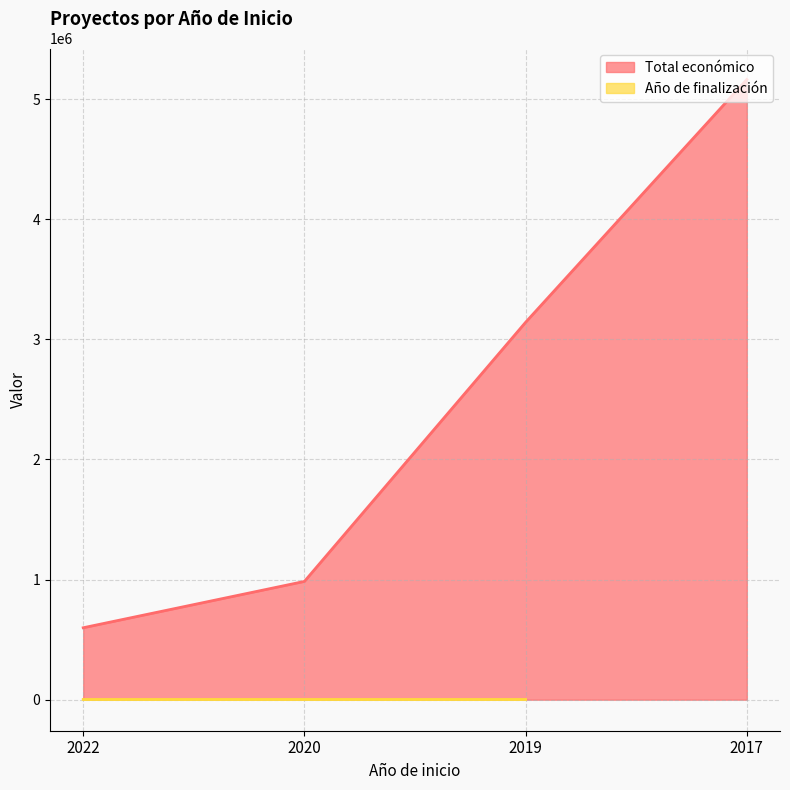

What is the change in value from 2020 to 2017?

+4178580